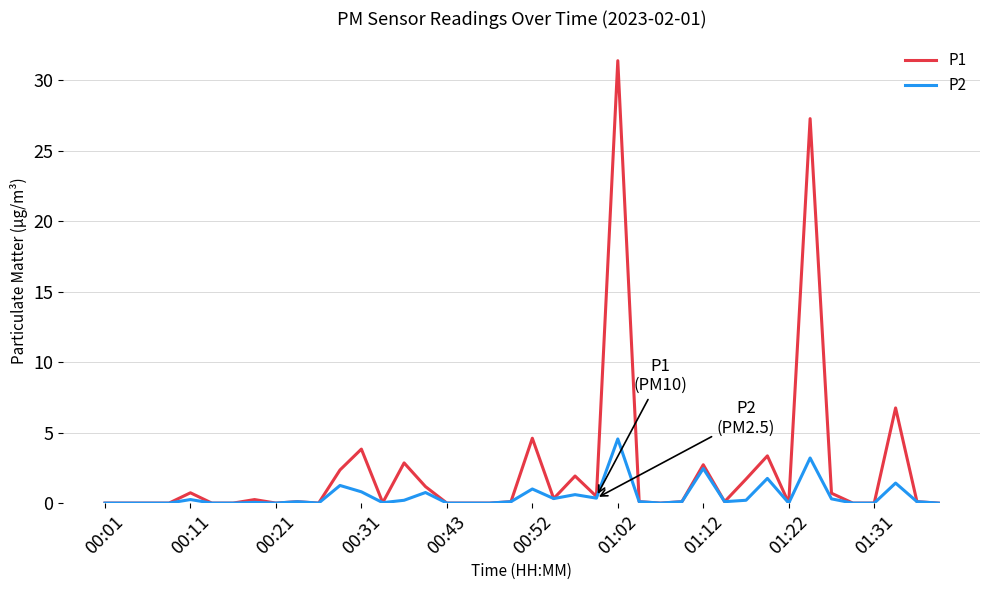

Which series has the widest spread of values?

P1